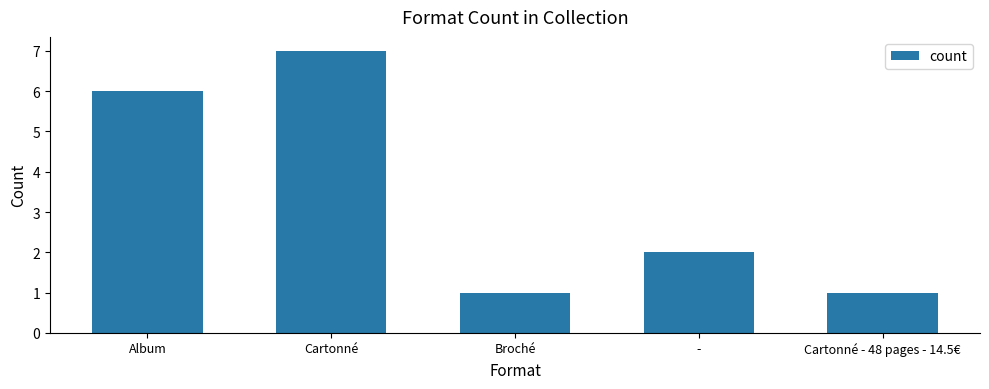

What is the minimum value shown in the chart?

1